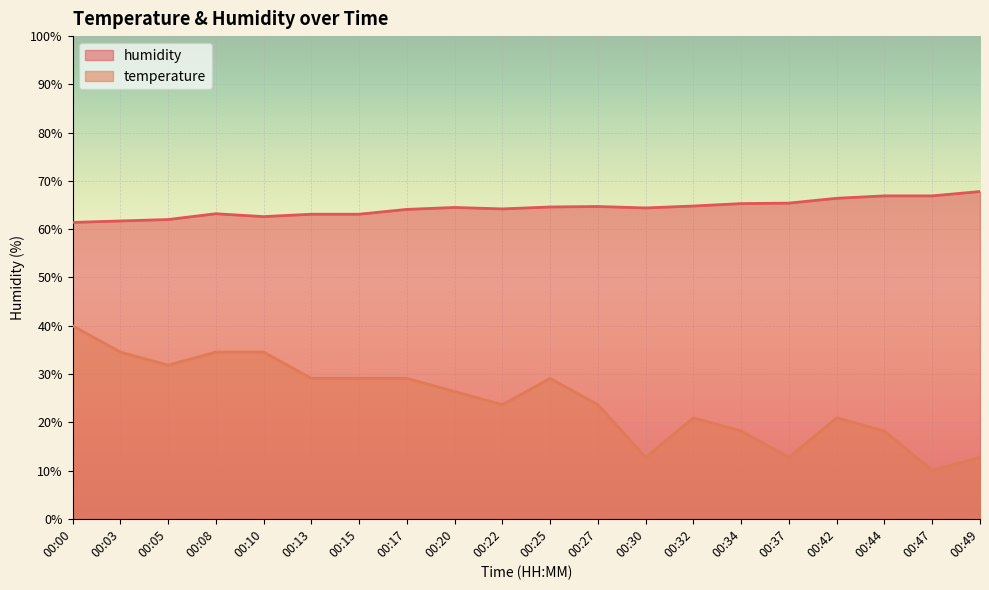

Rank the series by their maximum value, from highest to lowest.

humidity, temperature